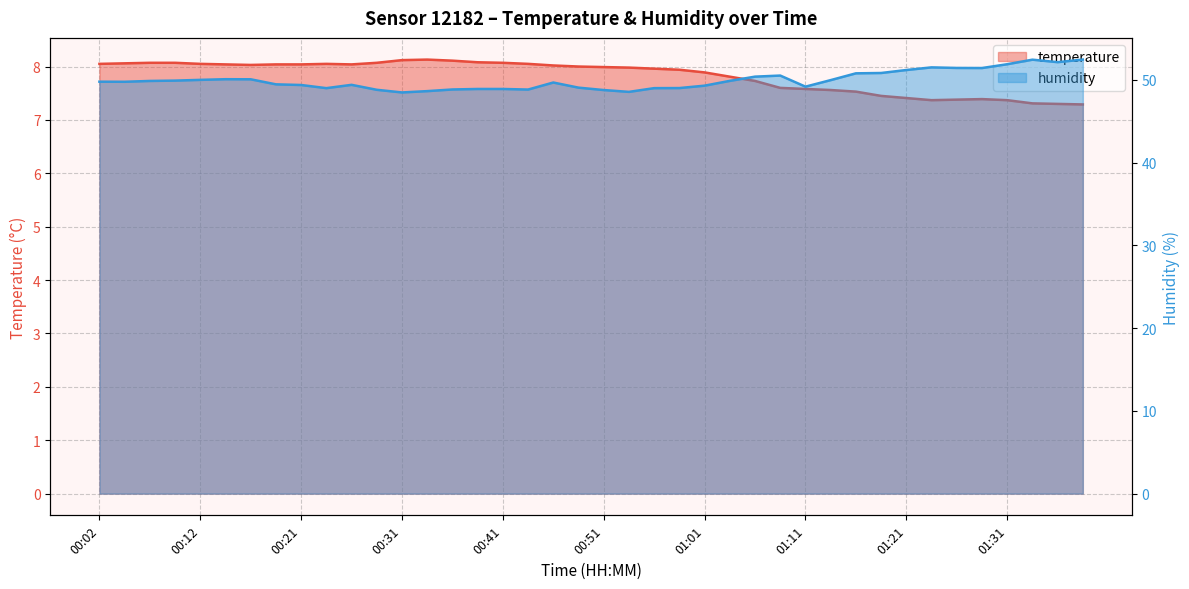

At which category does the chart reach its minimum across all series?

01:38